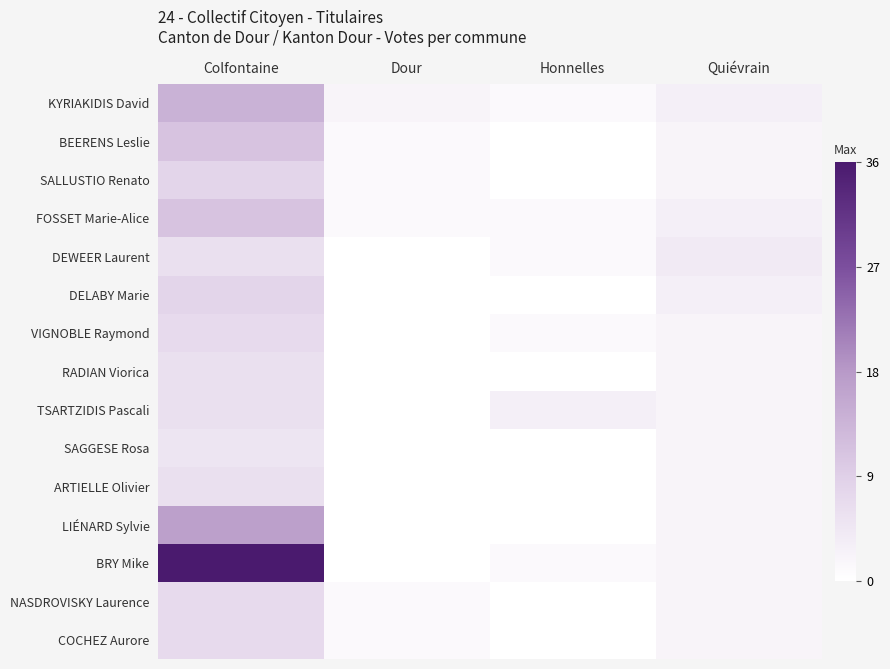

At how many categories does at least one series exceed 7?

1